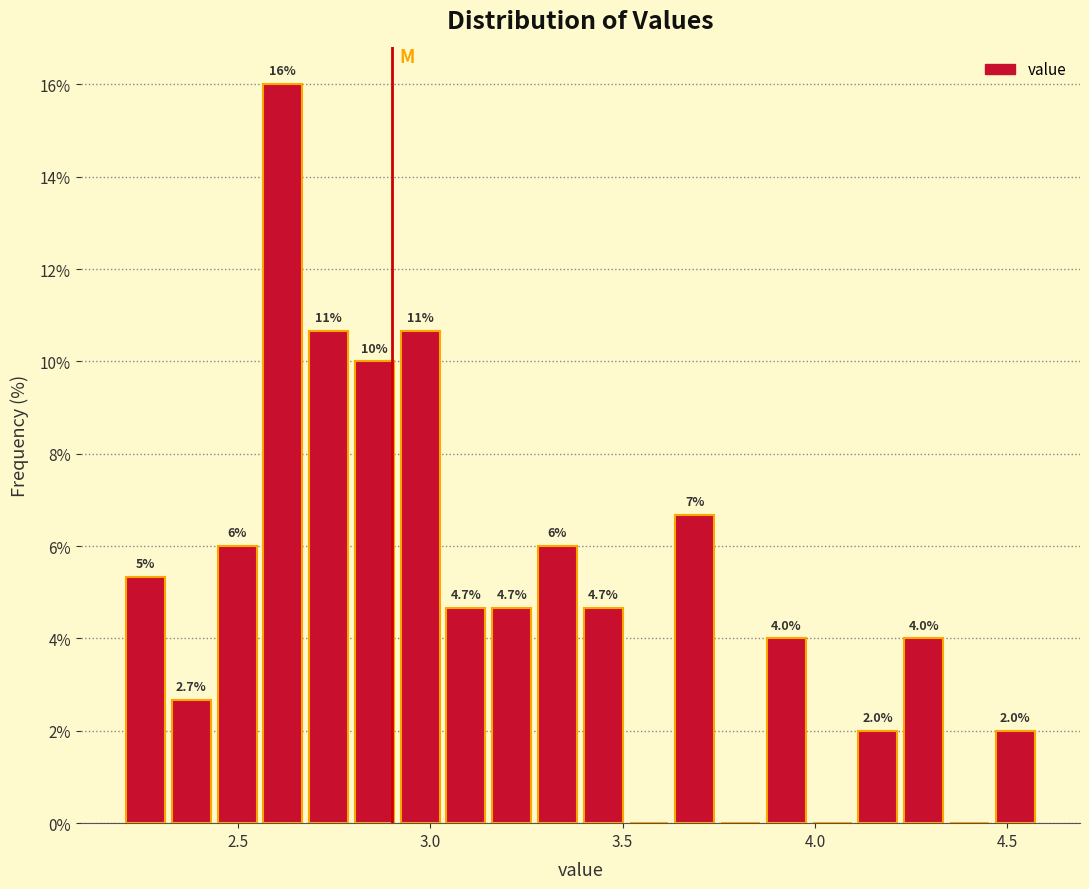

Read against the x-axis, roughly where is the centre of the tallest bar?

2.60